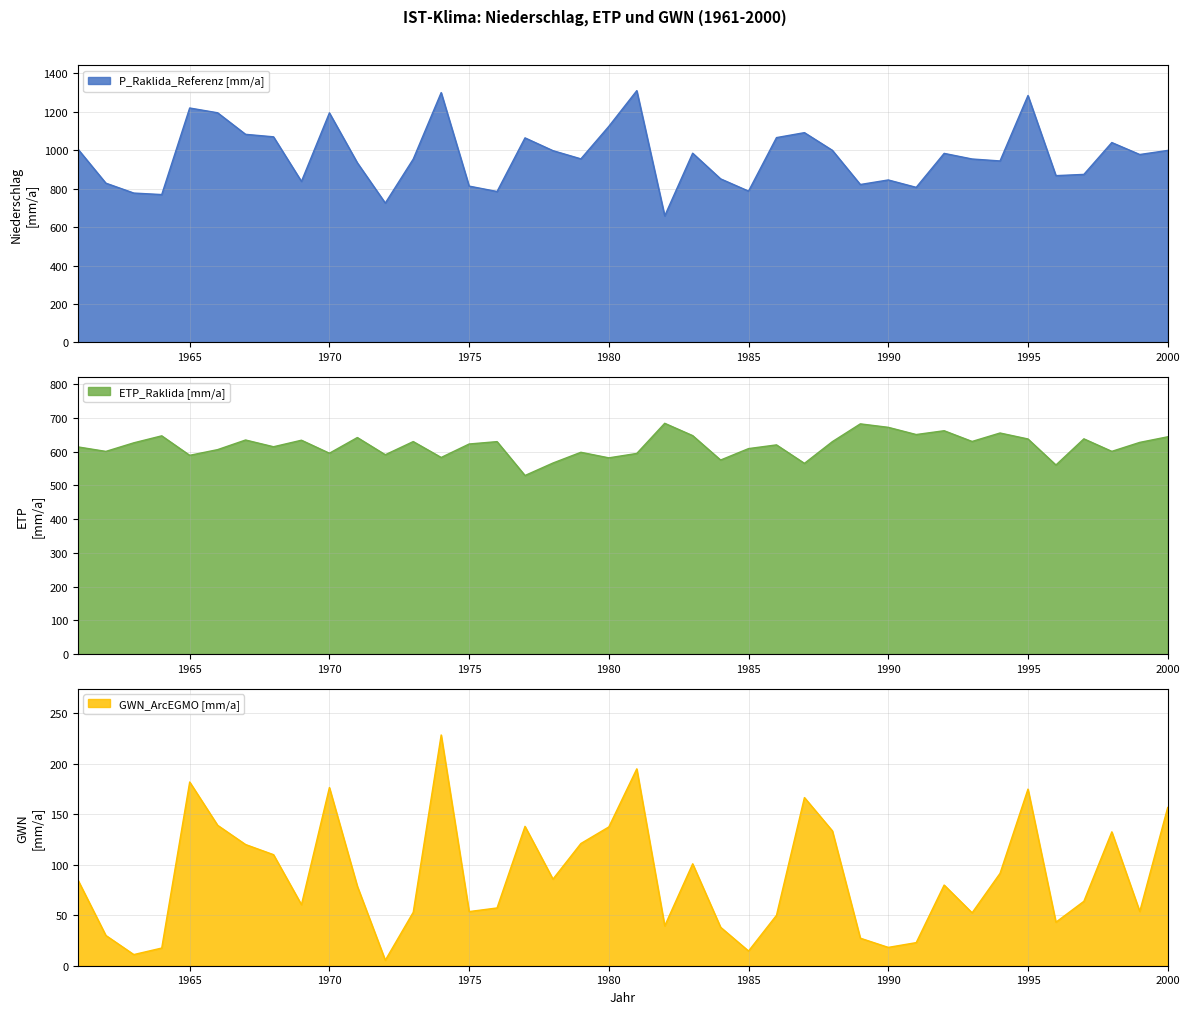

Where is ETP_Raklida [mm/a] nearest to the value 606?

1966